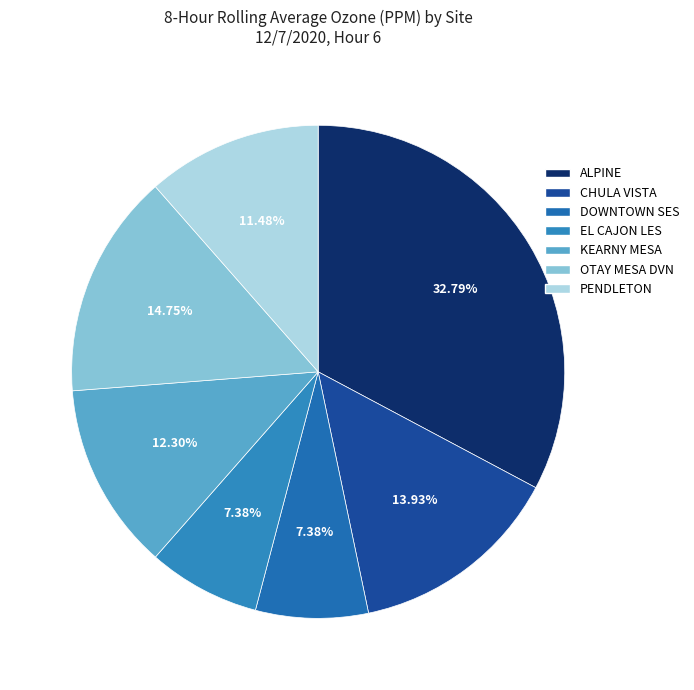

The DOWNTOWN SES slice represents 7% of the pie. True or false?

True